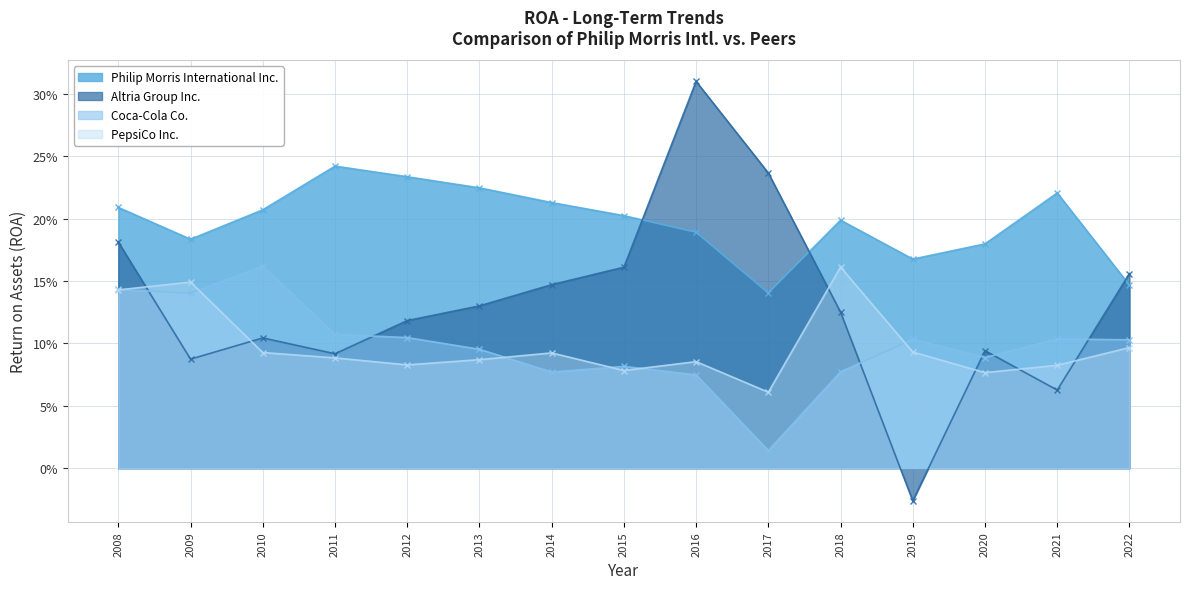

Is it true that Coca-Cola Co. equals 0.1 at 2011?

True